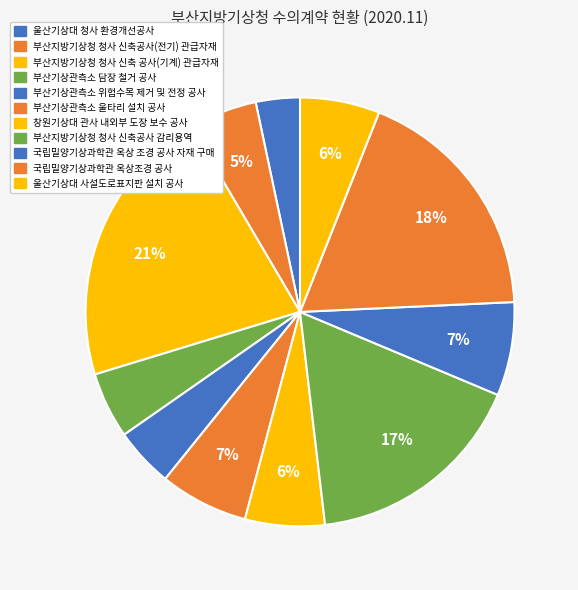

What percentage is NOT represented by 국립밀양기상과학관 옥상 조경 공사 자재 구매?

92.9%